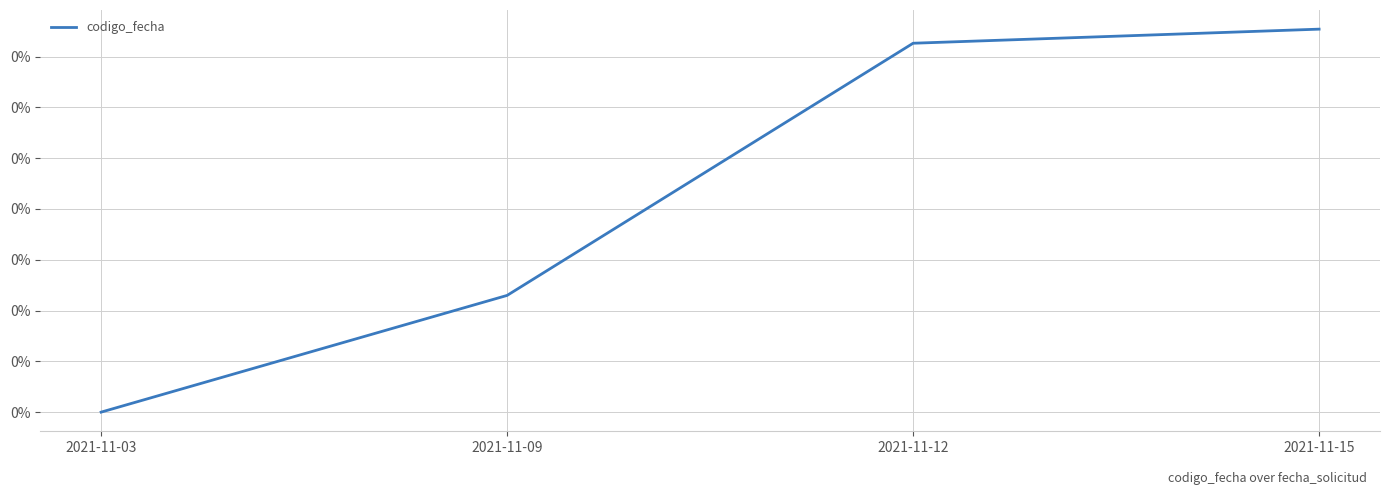

At which category does the chart reach its minimum across all series?

2021-11-03